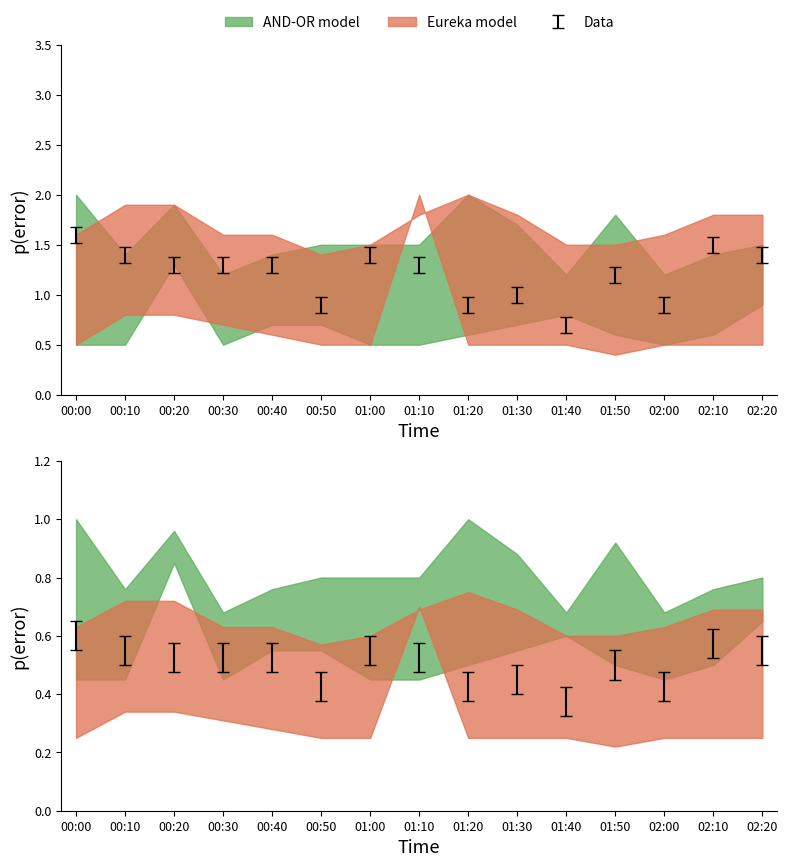

What is the total value across all series at 02:20?

7.2